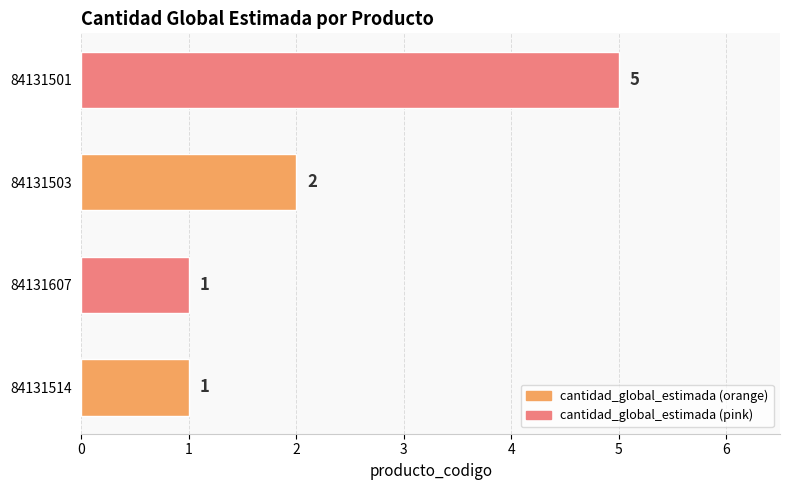

Which has a higher value, 84131503 or 84131501?

84131501